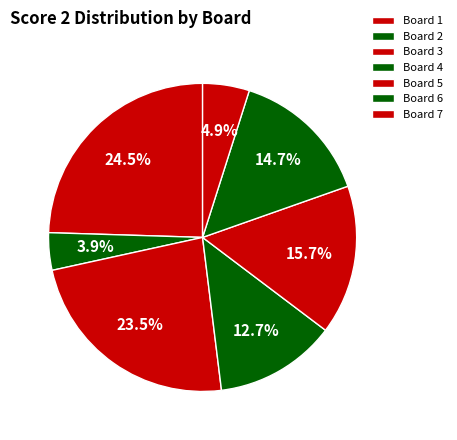

Count the number of slices in the pie.

7